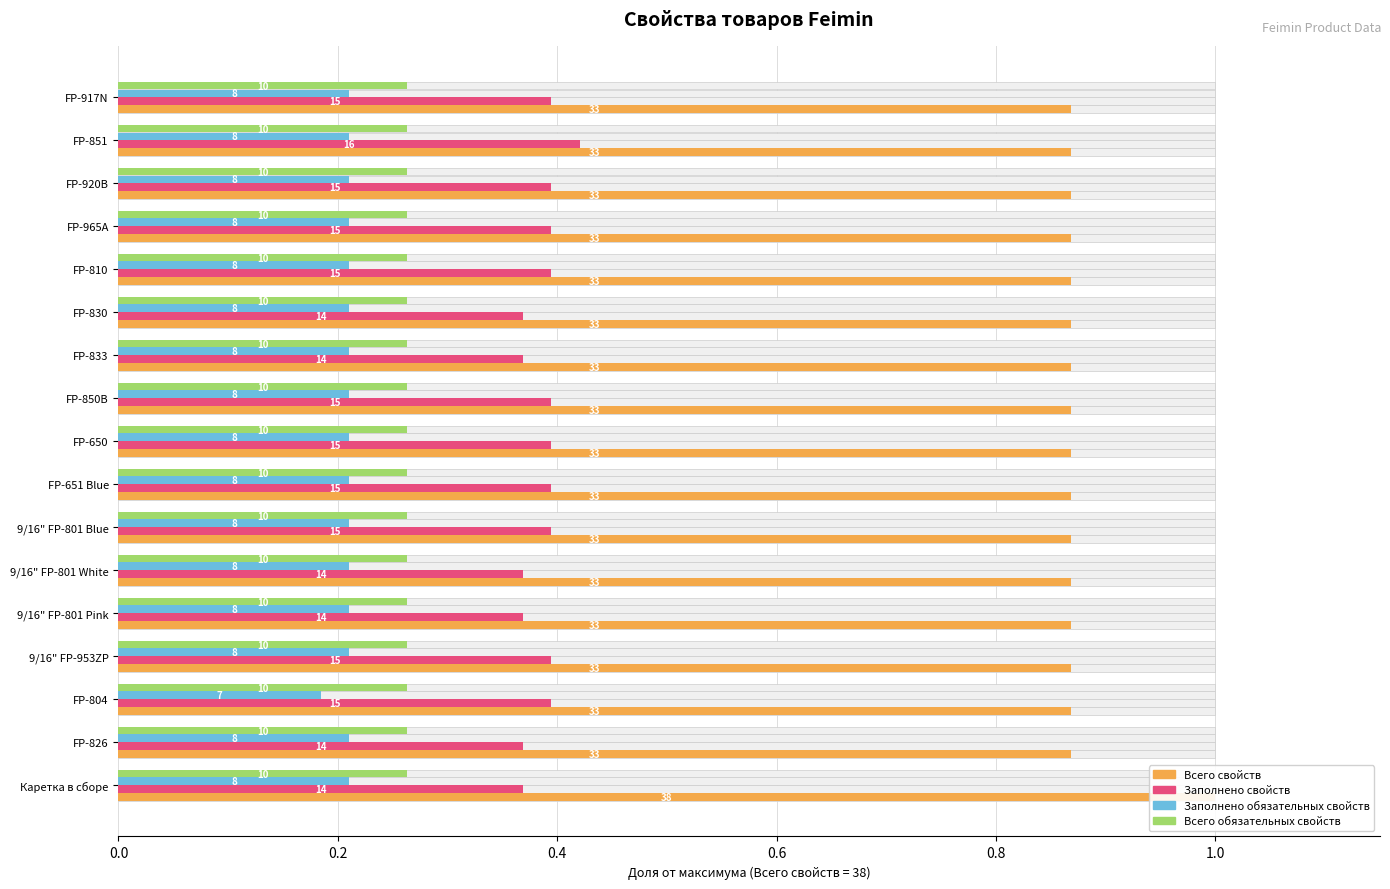

Which series has the largest range (max minus min)?

Всего свойств